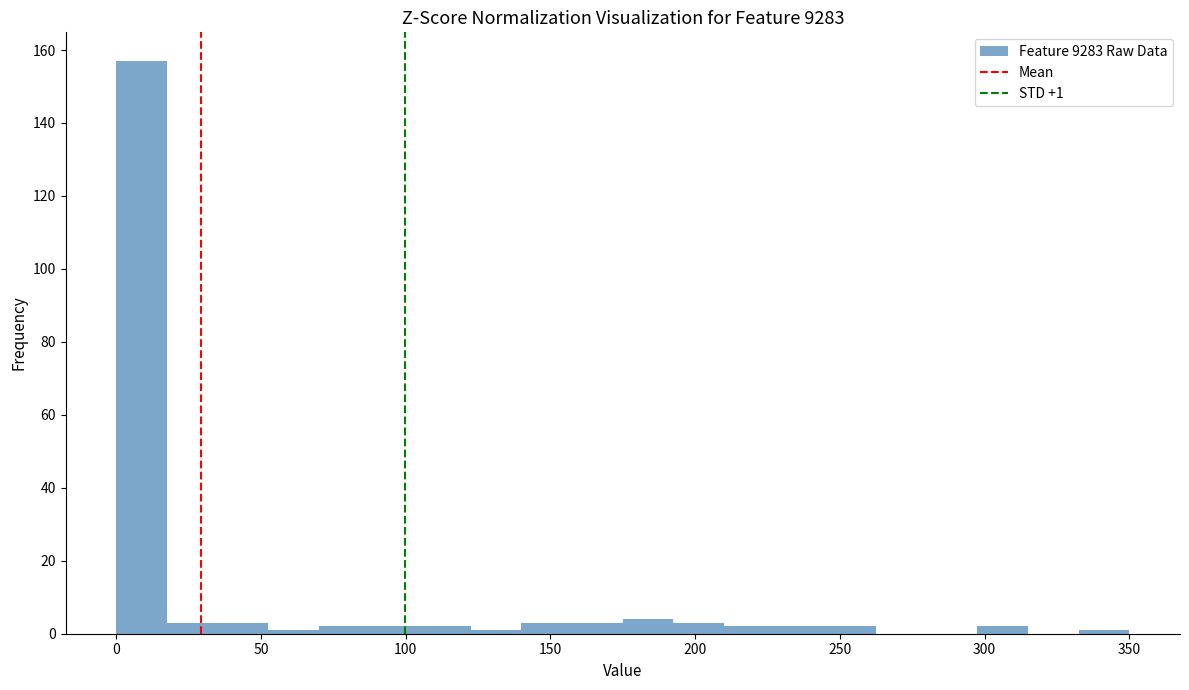

Read against the x-axis, roughly where is the centre of the tallest bar?

10